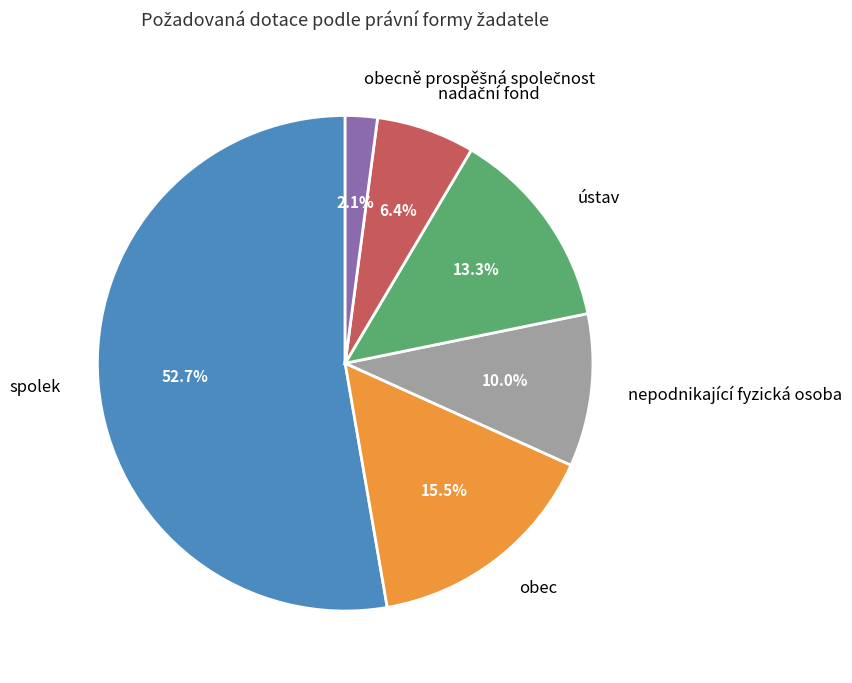

Which category has the biggest portion of the pie?

spolek